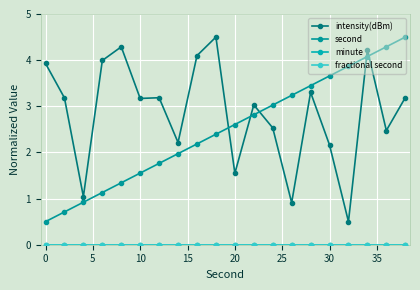

Does the chart have visible grid lines?

Yes